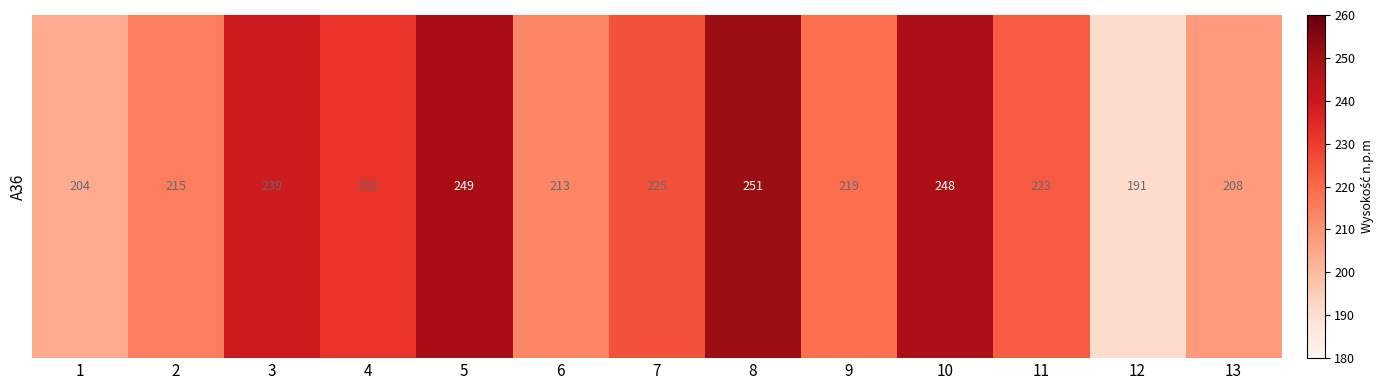

What is the change in value from 1 to 5?

+45